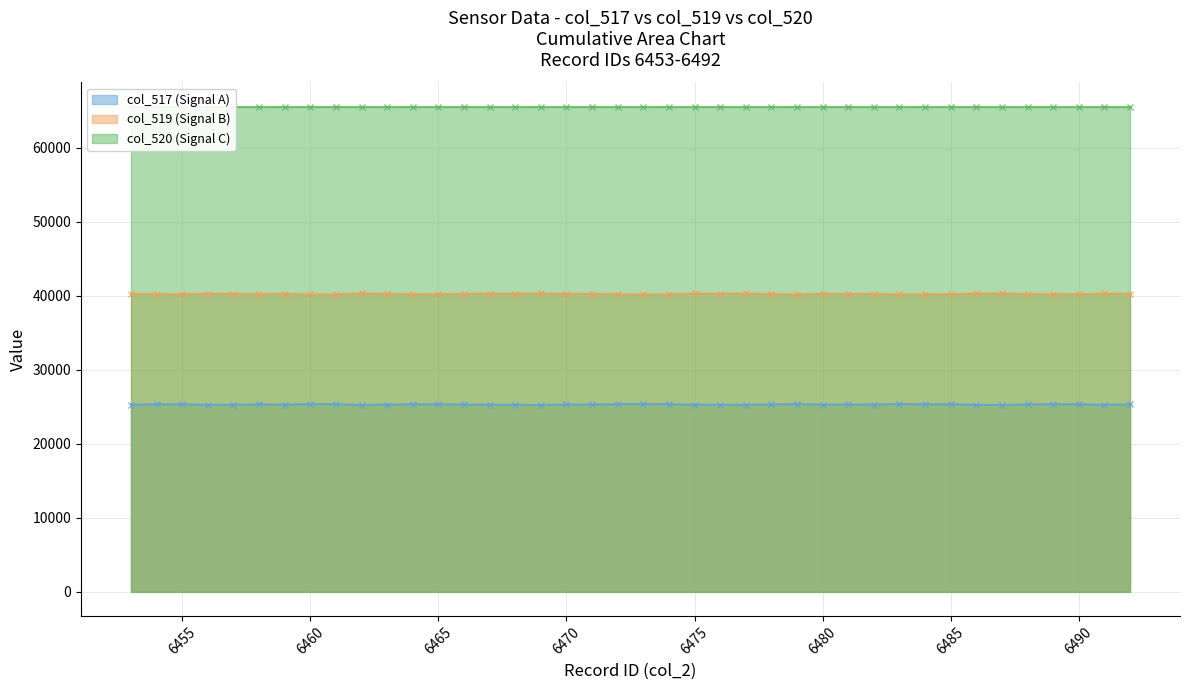

At how many categories does at least one series exceed 28511?

40